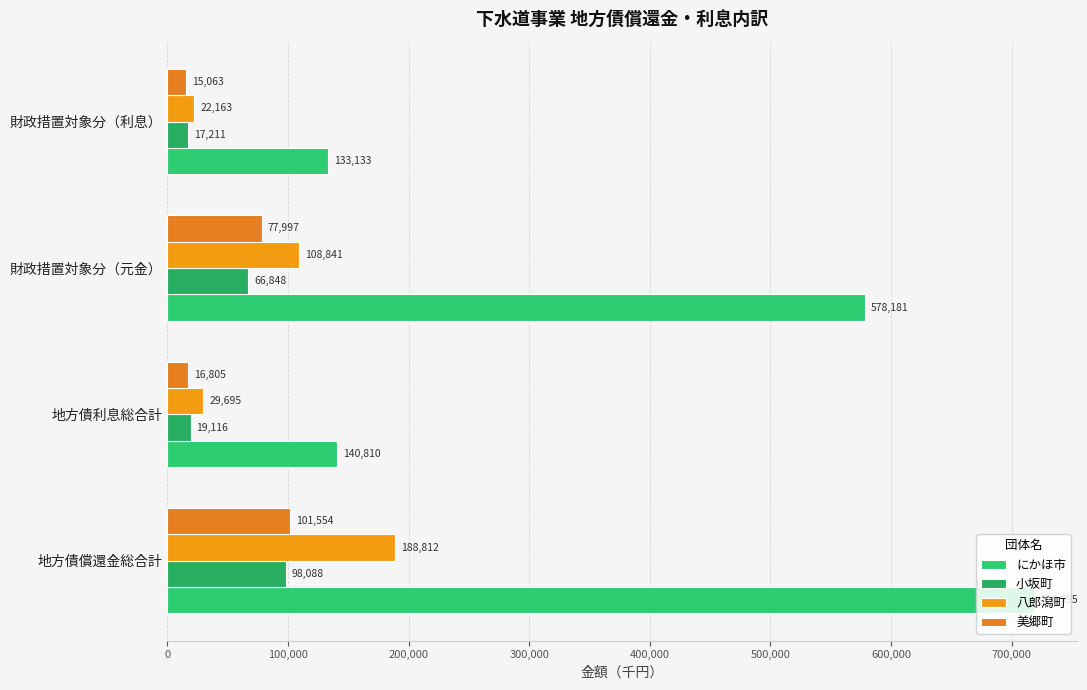

How many data points in にかほ市 are less than 578181?

2